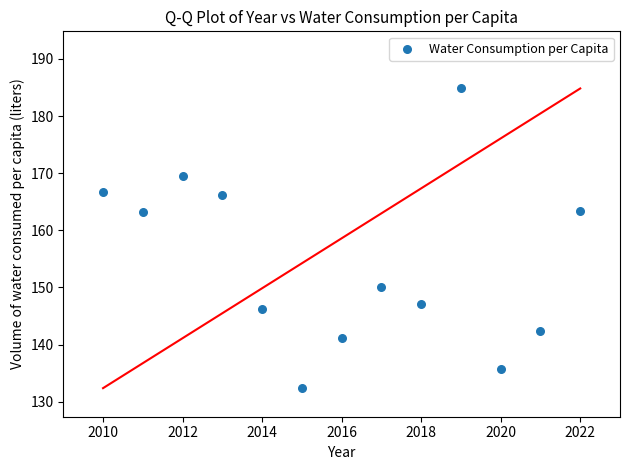

What is the range of X values (max minus min)?

12.0